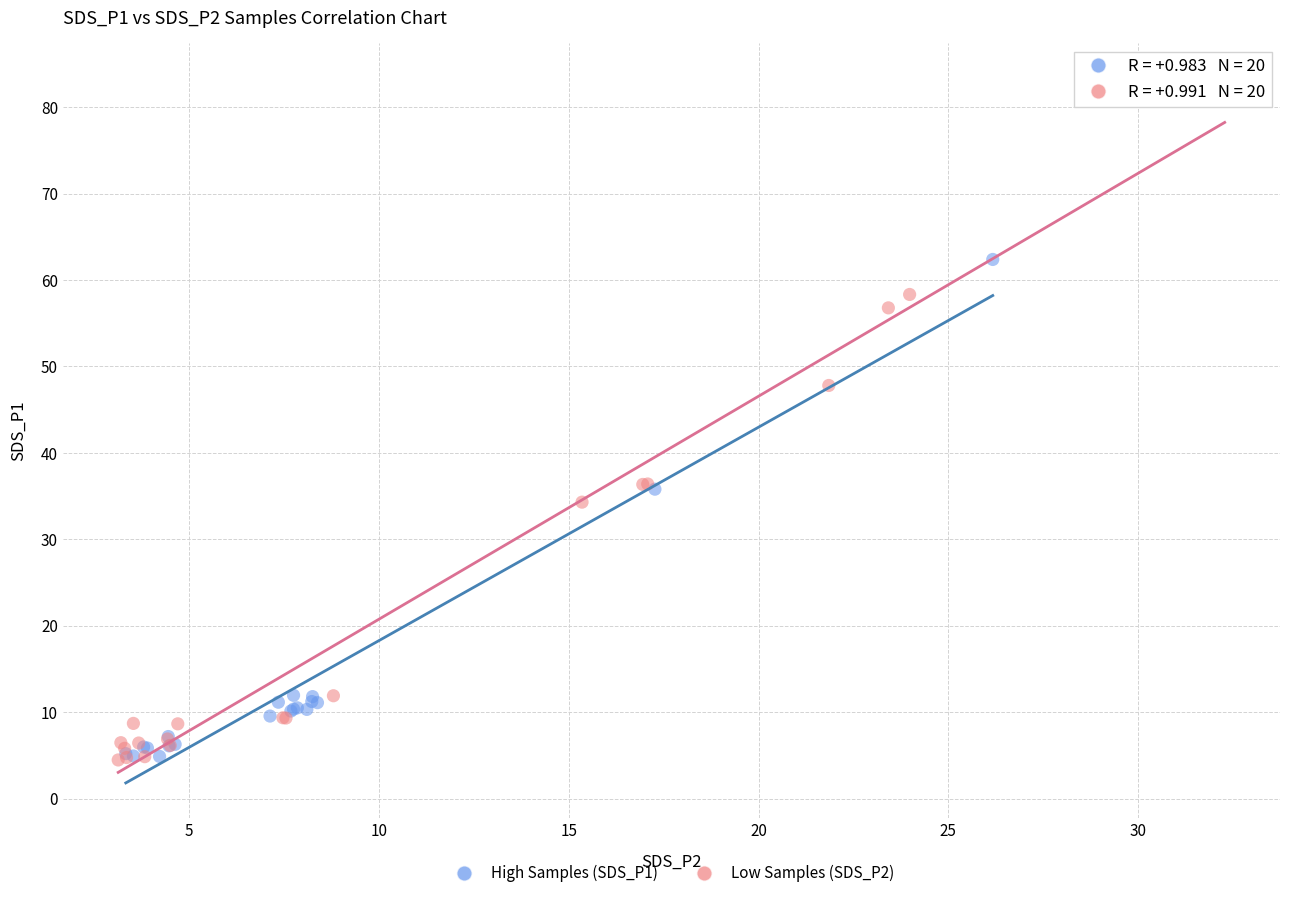

Which series reaches the maximum Y coordinate?

Low Samples (SDS_P2)